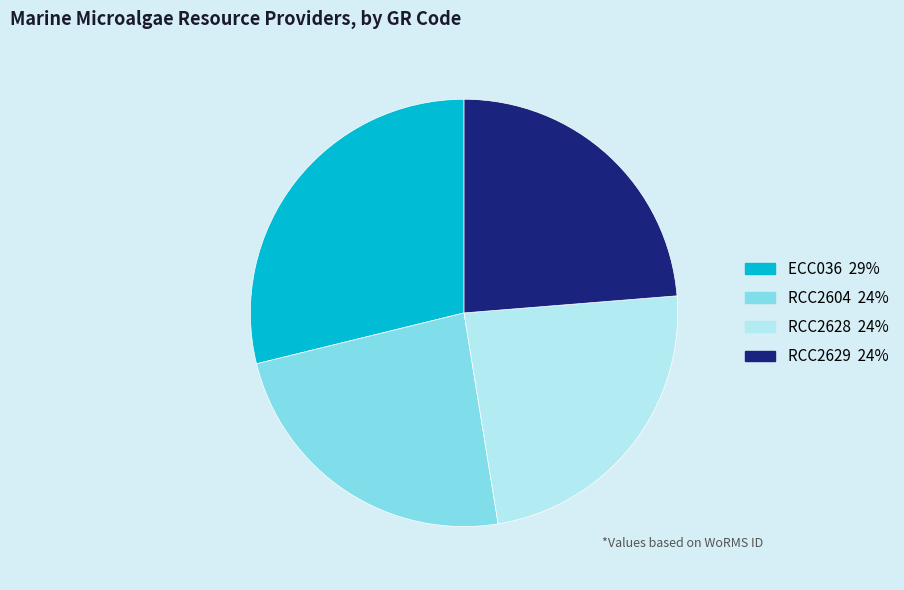

How many slices are in this pie chart?

4